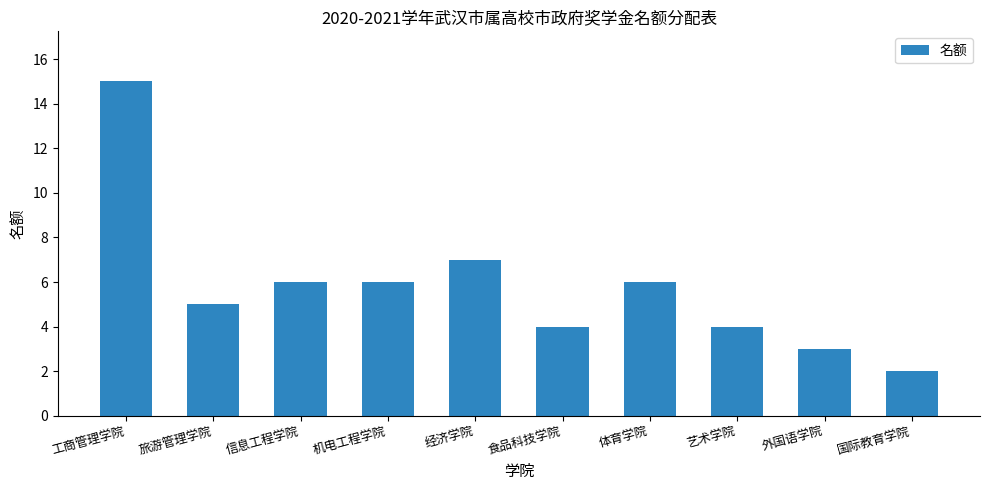

Reading left to right, what are all the values shown in this chart?

工商管理学院=15	旅游管理学院=5	信息工程学院=6	机电工程学院=6	经济学院=7	食品科技学院=4	体育学院=6	艺术学院=4	外国语学院=3	国际教育学院=2